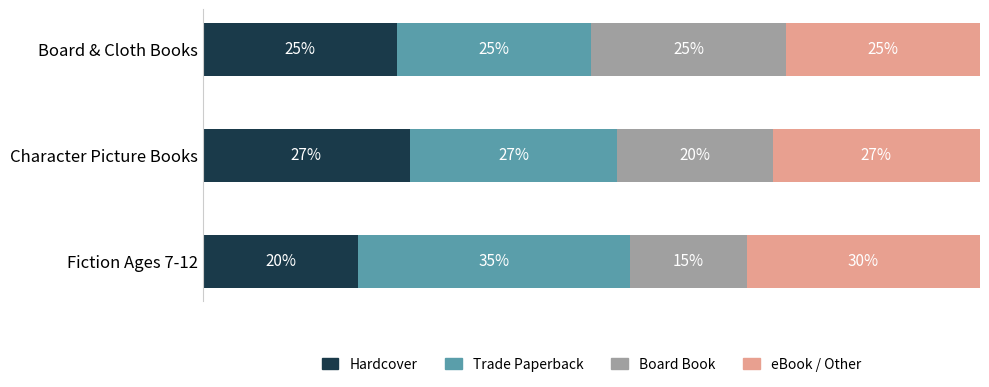

At which label does Hardcover reach its peak?

Character Picture Books